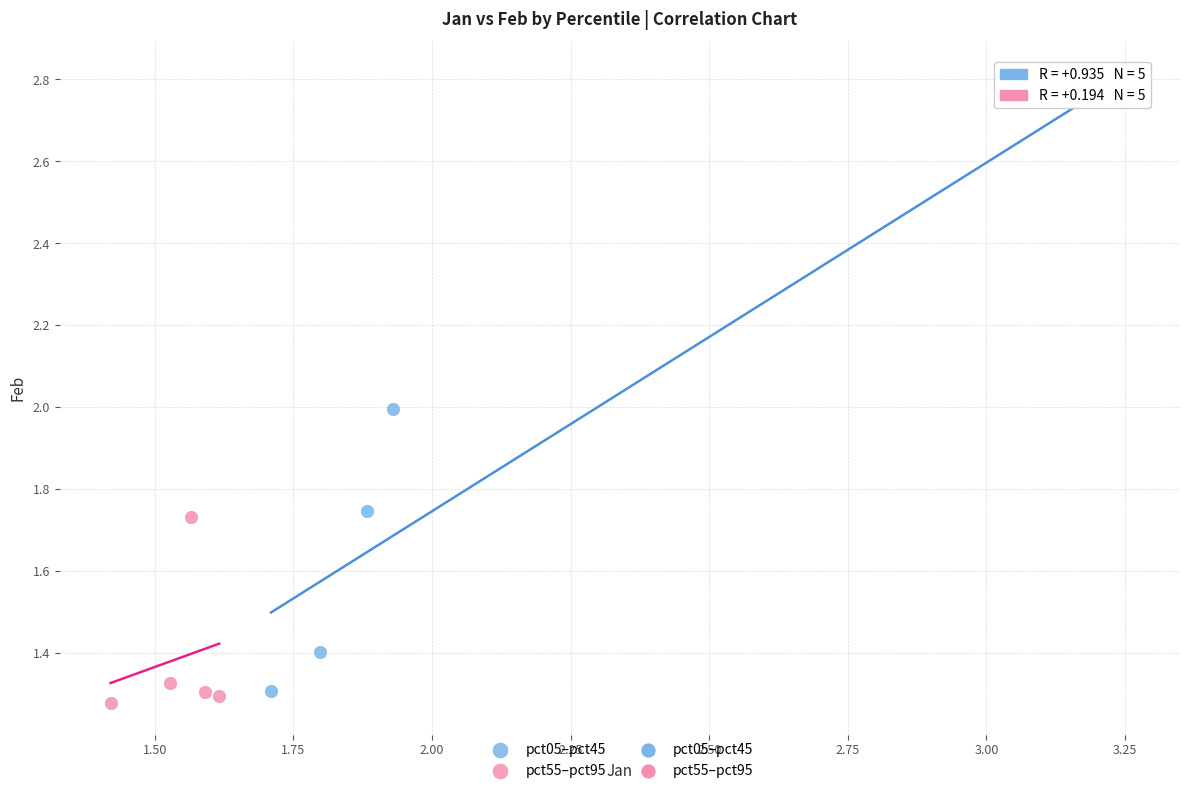

Which series contains the highest Y value?

pct05–pct45